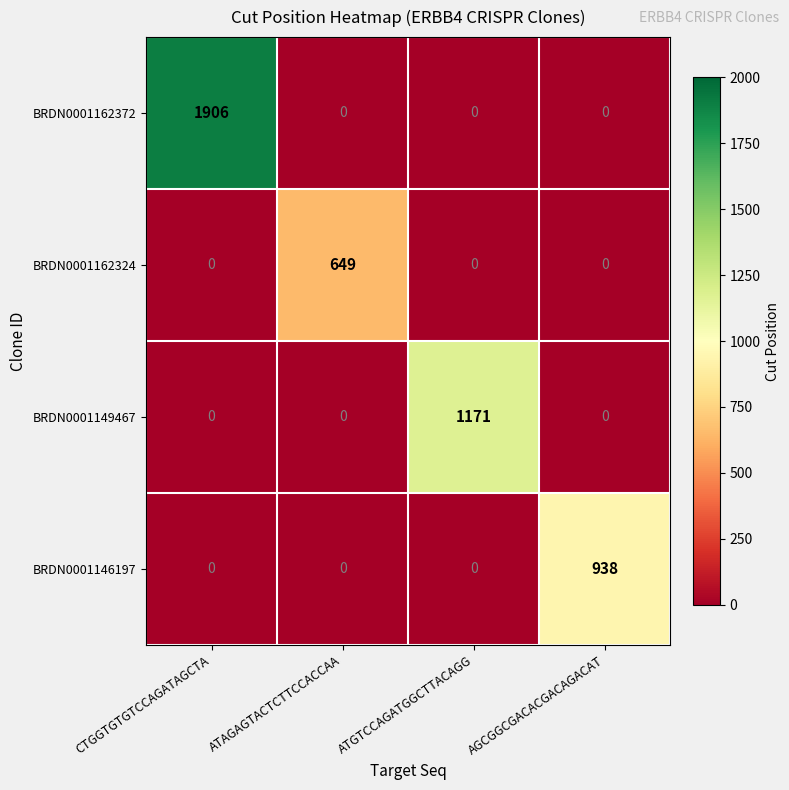

The value of BRDN0001149467 at AGCGGCGACACGACAGACAT is 0. True or false?

True